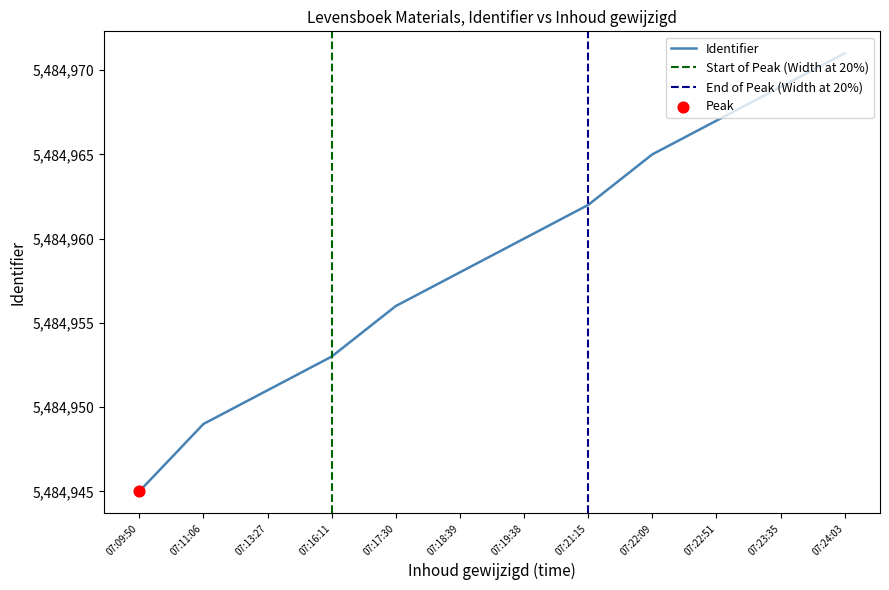

At which label does Identifier reach its peak?

07:24:03